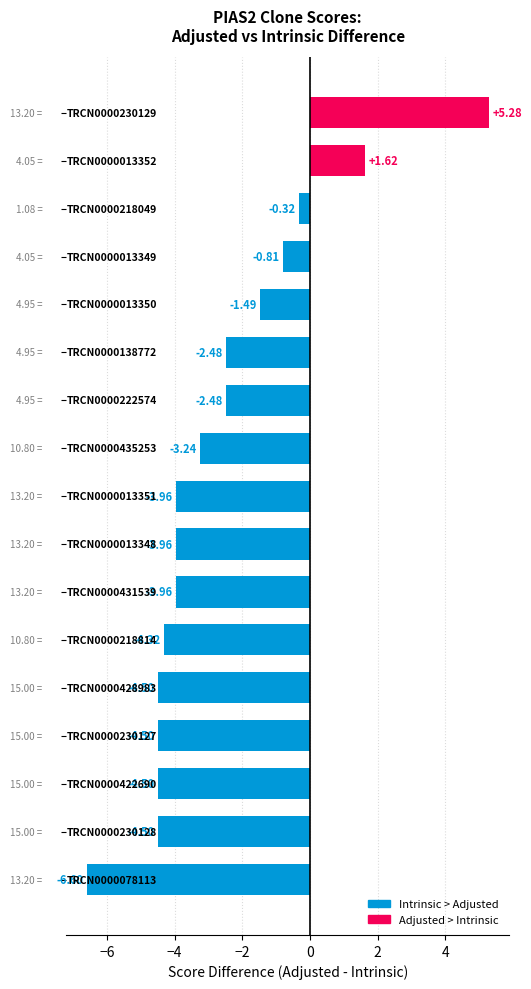

What is the difference between the maximum and minimum values?

11.9